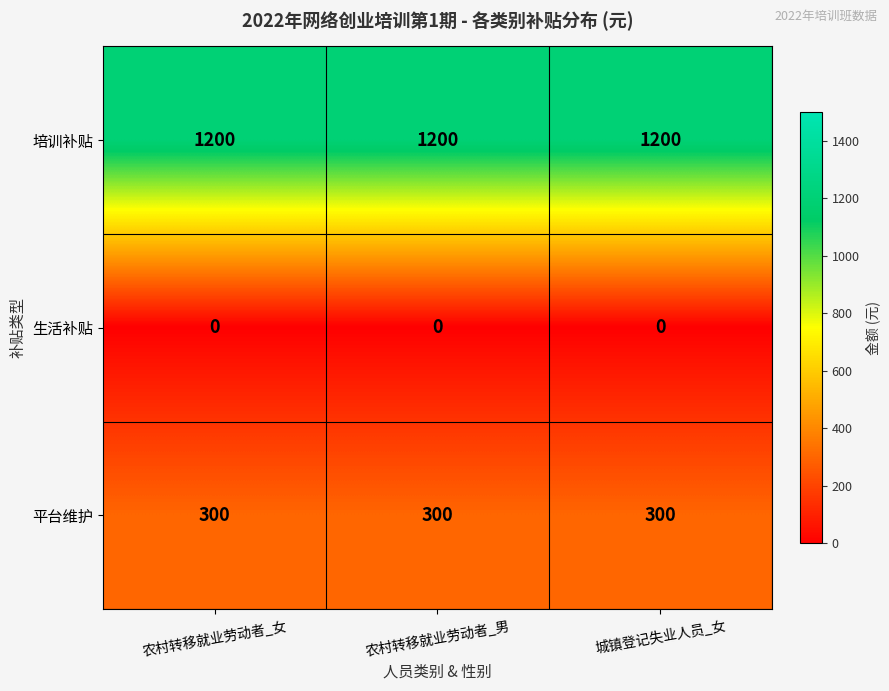

What is the total value across all series at 农村转移就业劳动者_男?

1500